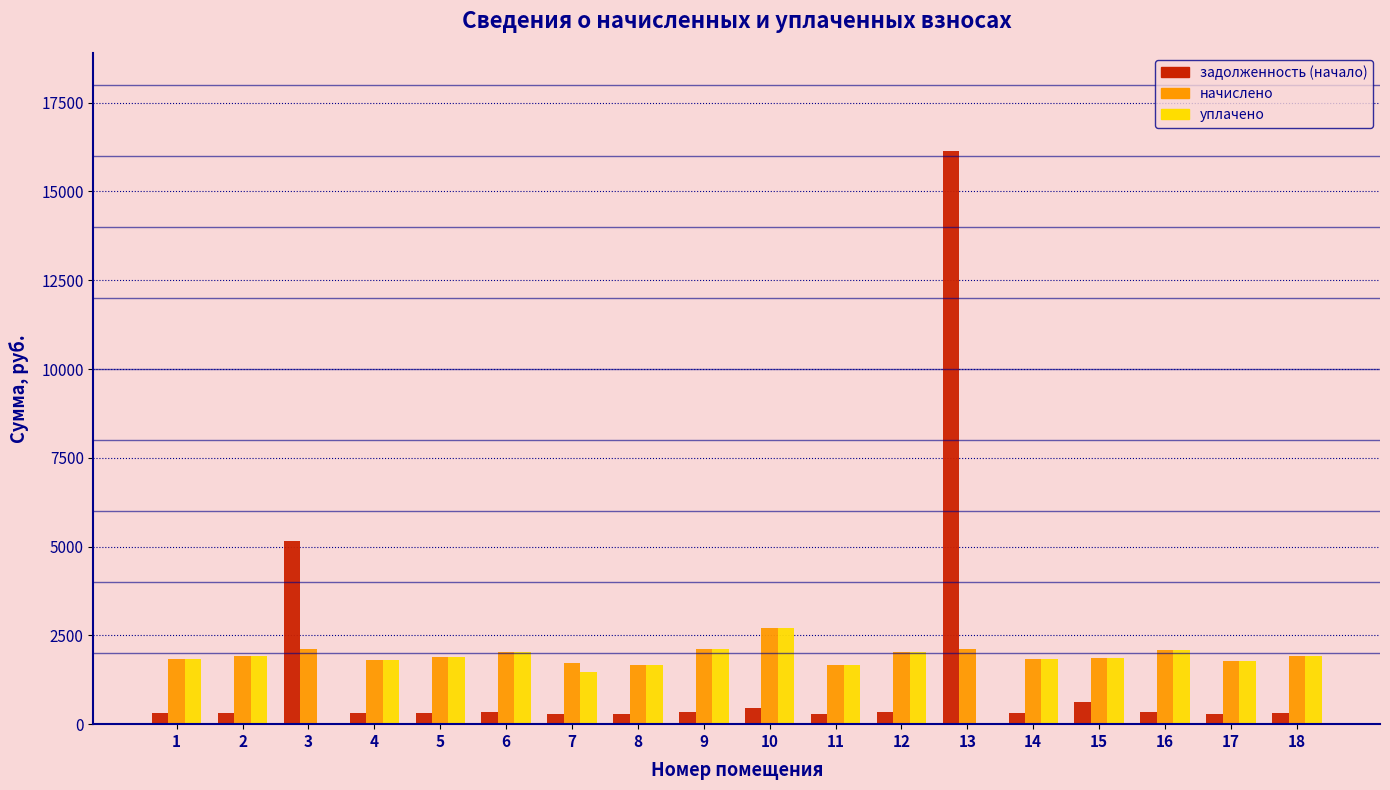

What is the maximum value for задолженность (начало)?

16126.4